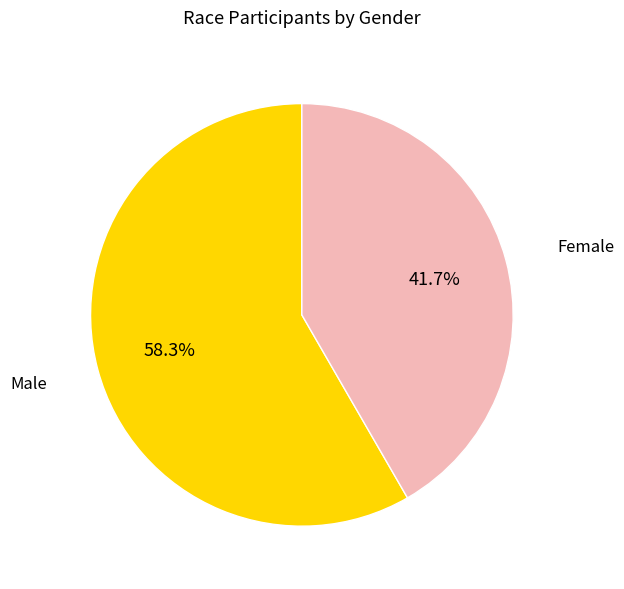

Between Male and Female, which is larger?

Male